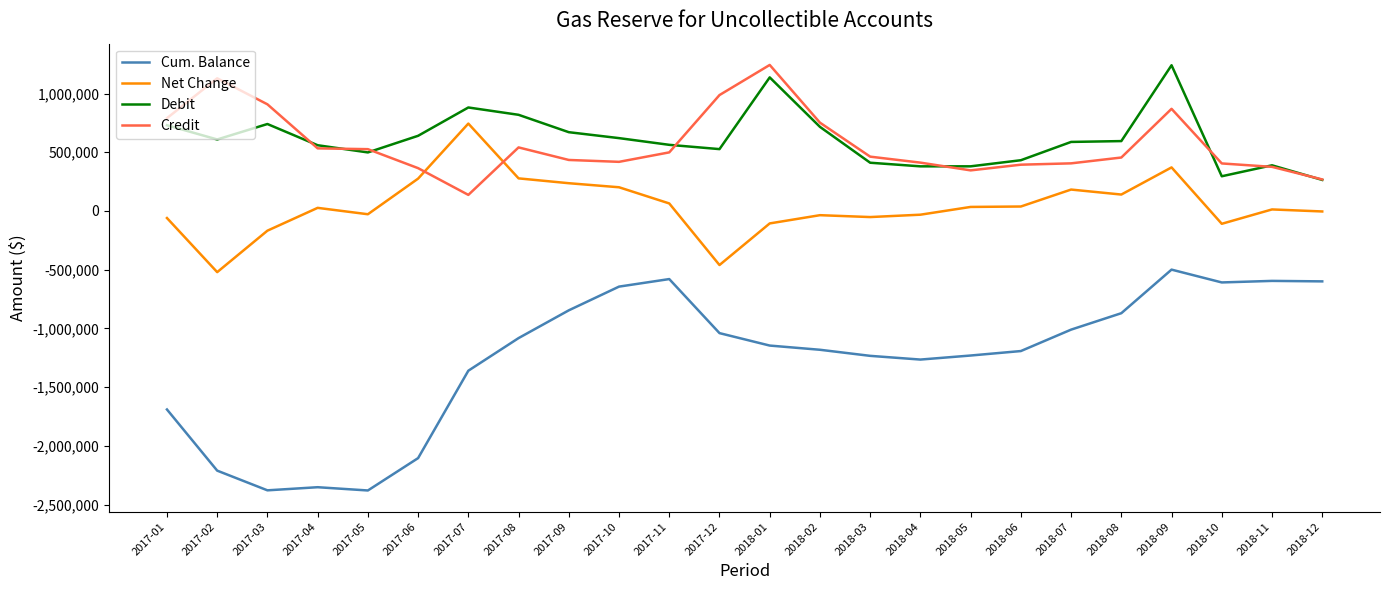

What is the lowest value of the Cum. Balance series?

-2379157.3